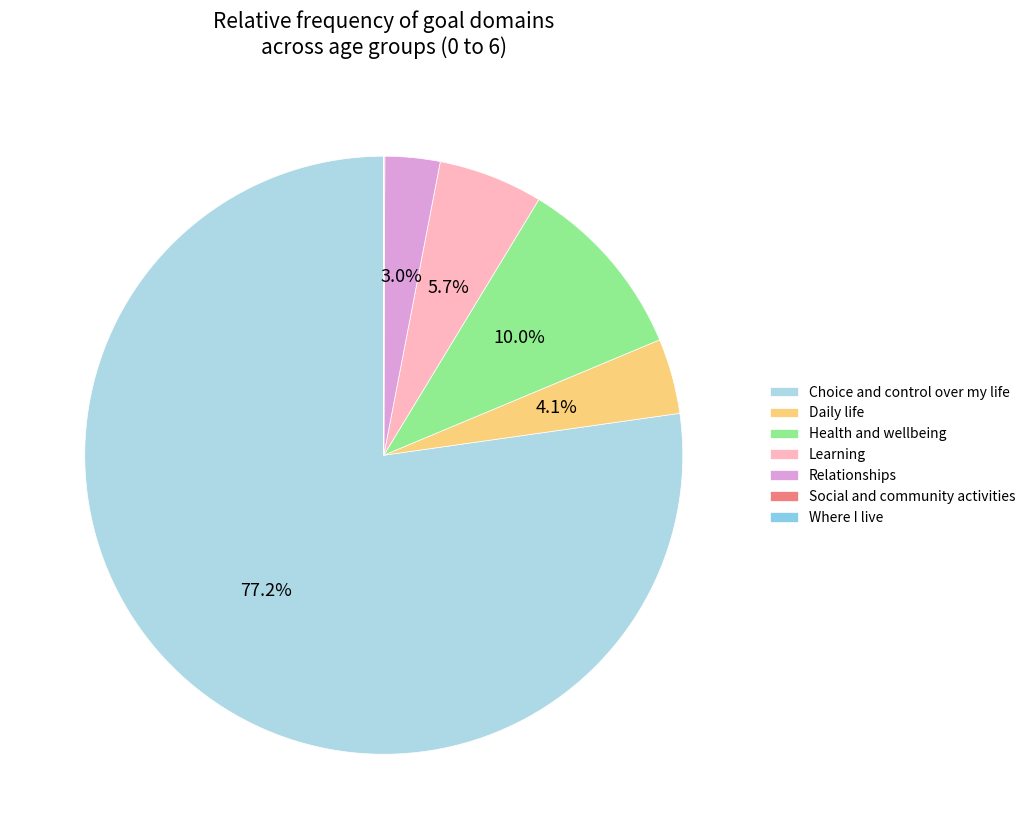

Between Health and wellbeing and Choice and control over my life, which is larger?

Choice and control over my life